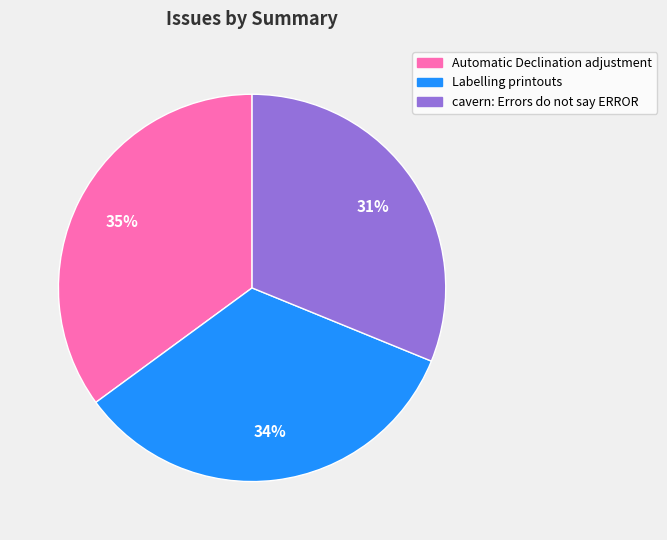

To the nearest percent, what is the difference between the largest and smallest slice percentages?

4%